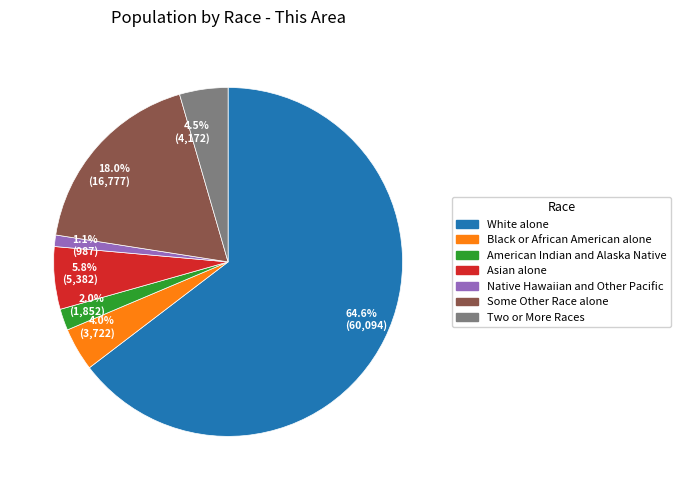

Is it true that Some Other Race alone is 12% of the pie?

False